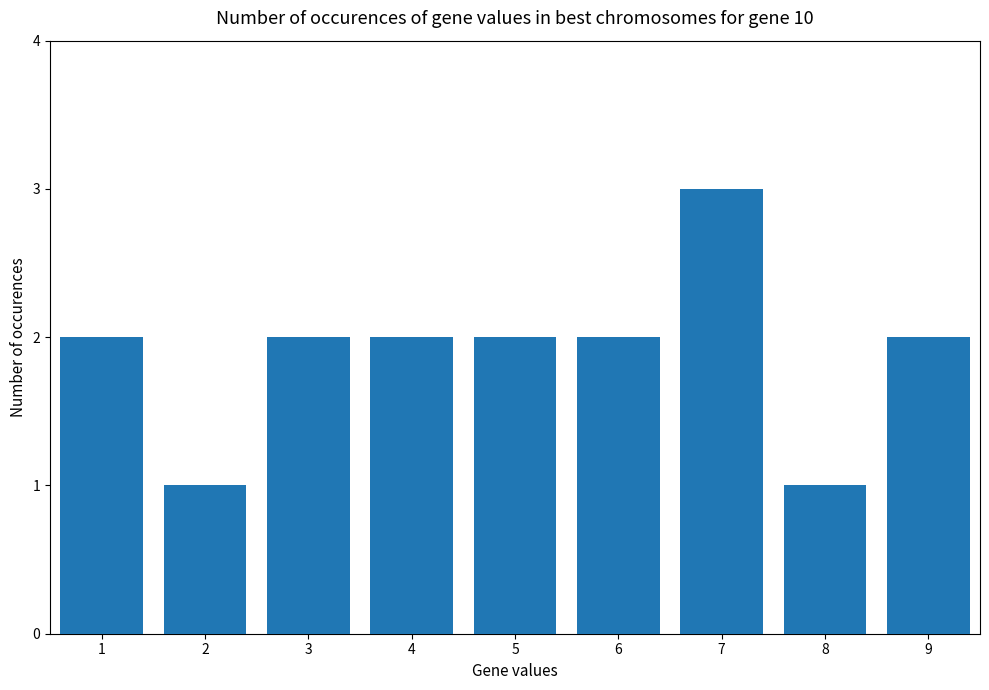

What is the greatest value displayed?

3